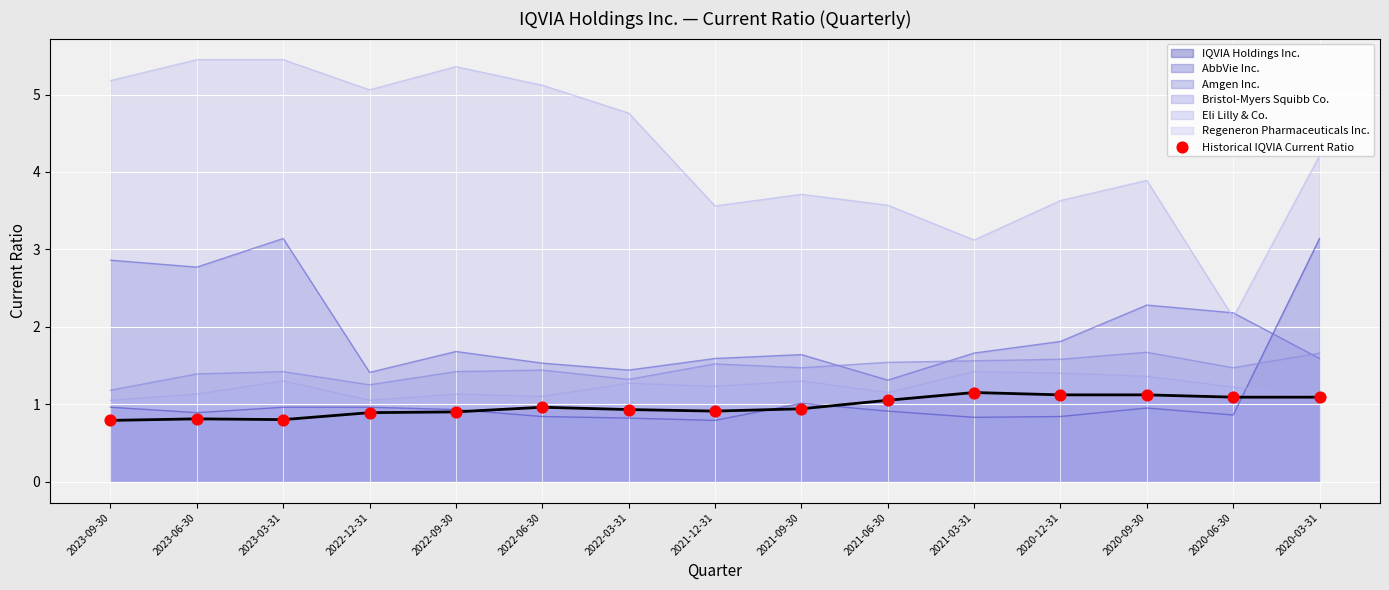

Which has a higher value, 2021-12-31 or 2020-06-30?

2020-06-30